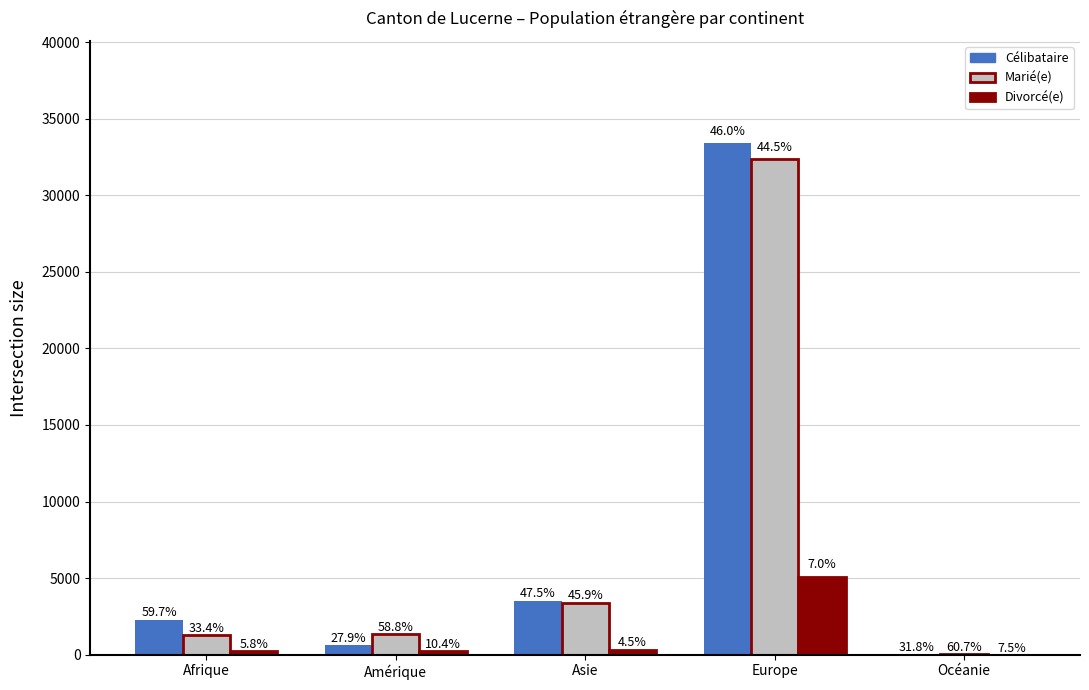

Reading right to left, list all the values displayed in this chart.

Célibataire: 34	33405	3524	652	2299
Marié(e): 65	32334	3404	1372	1285
Divorcé(e): 8	5107	332	244	224